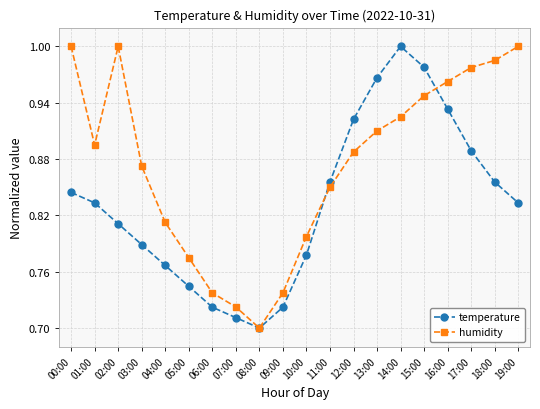

Rank the series by their average value, from lowest to highest.

temperature, humidity